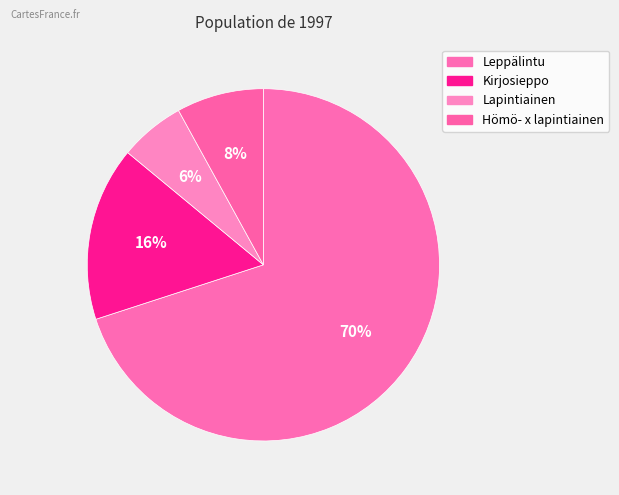

How many segments does this pie chart have?

4